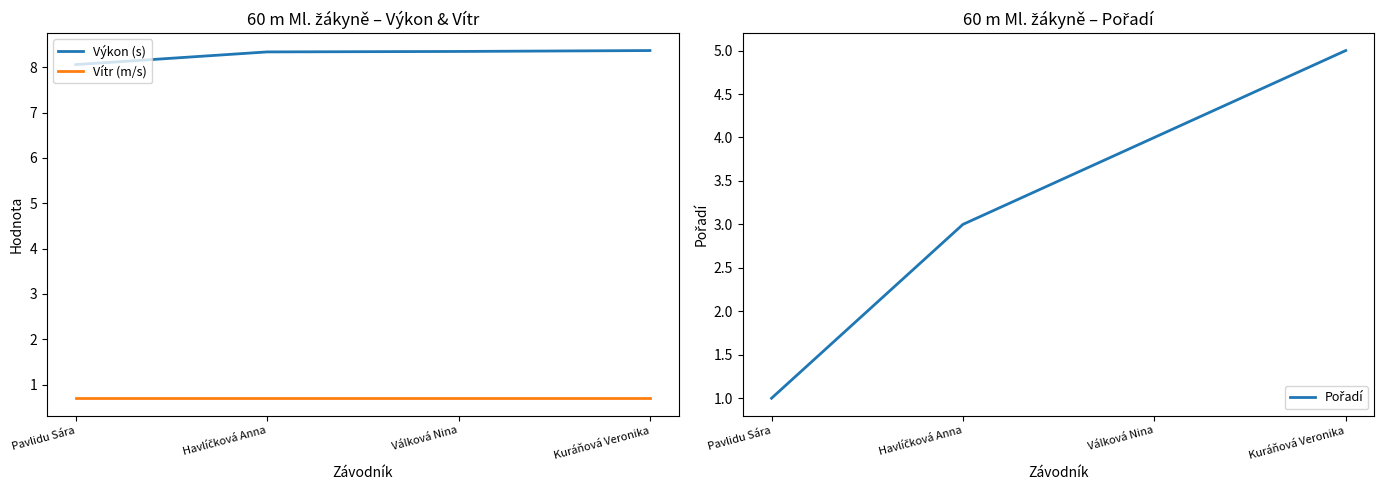

What is the sum of the Výkon (s) values at Válková Nina and Pavlidu Sára?

16.4